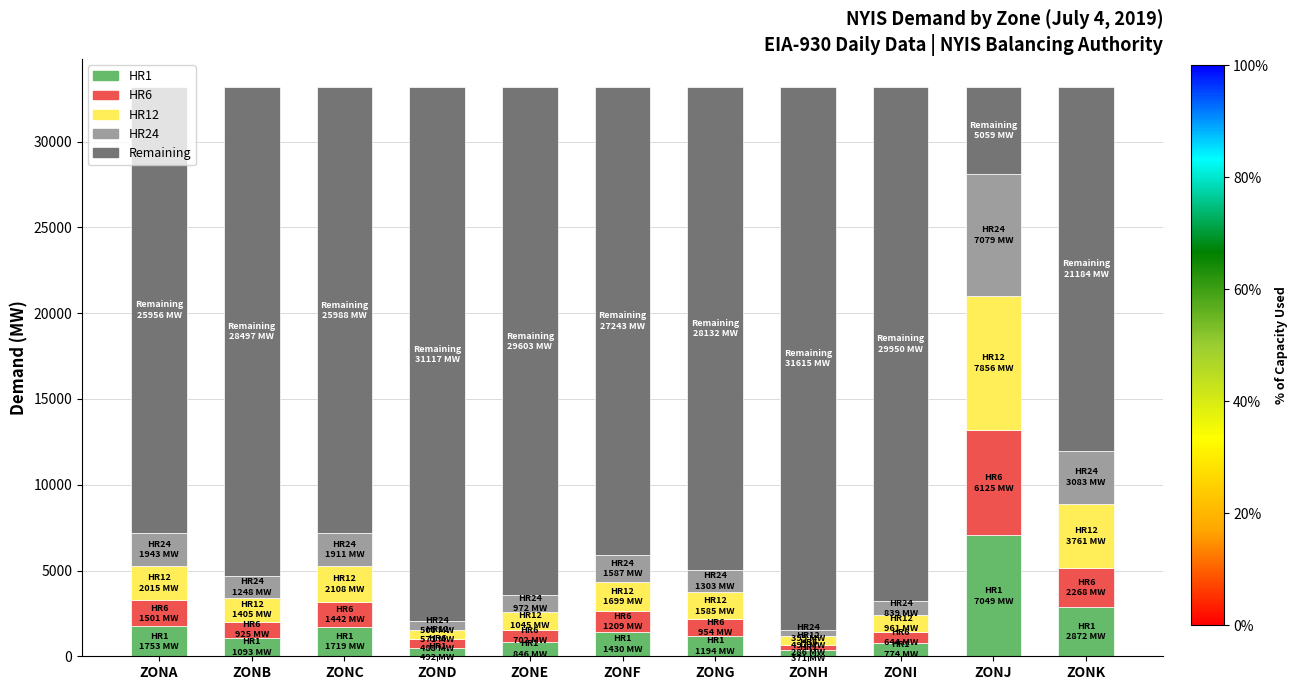

What is the highest value of the HR1 series?

7049.0